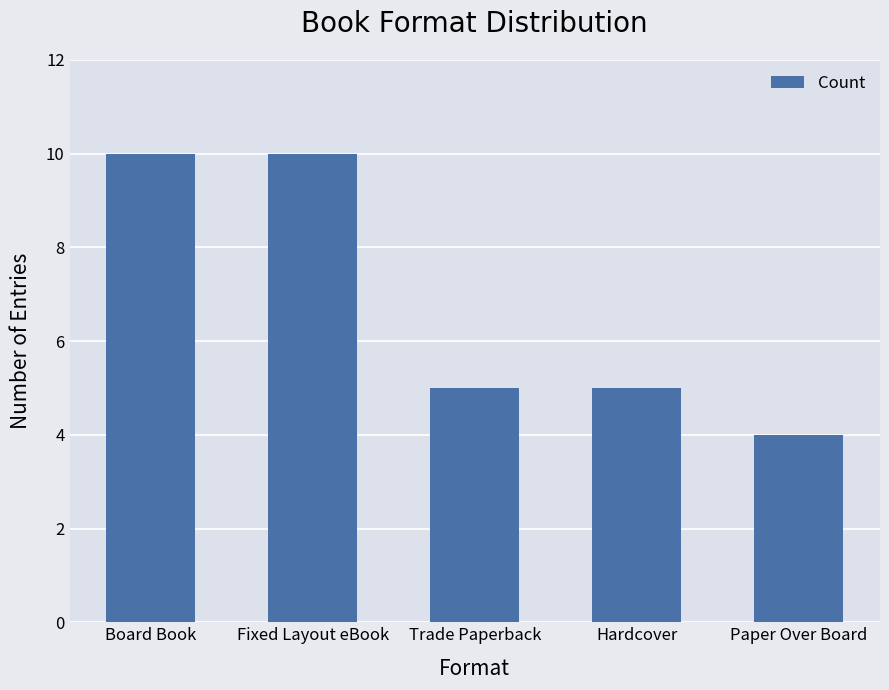

Is it true that the value at Paper Over Board is 5?

False